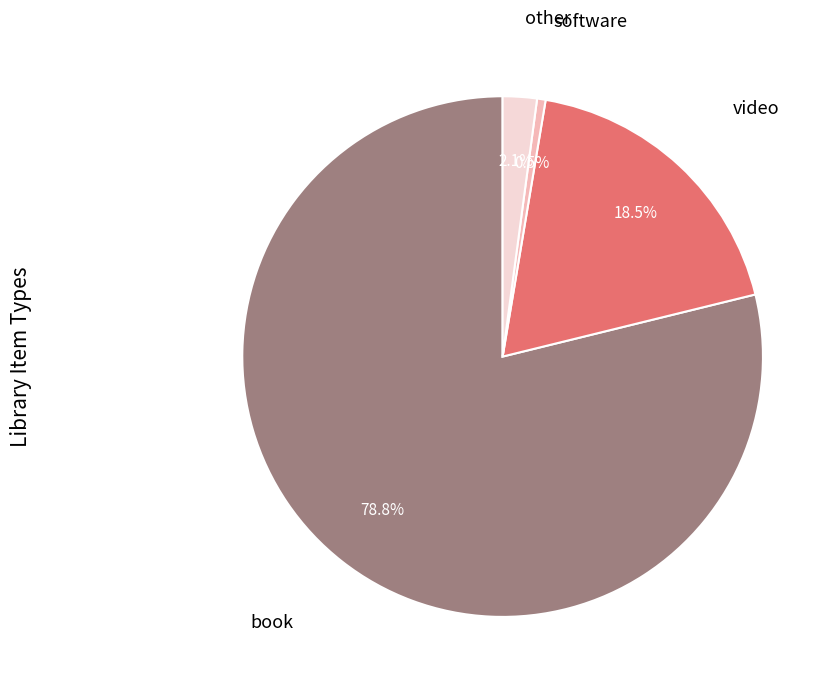

Is there a majority slice in this chart?

Yes